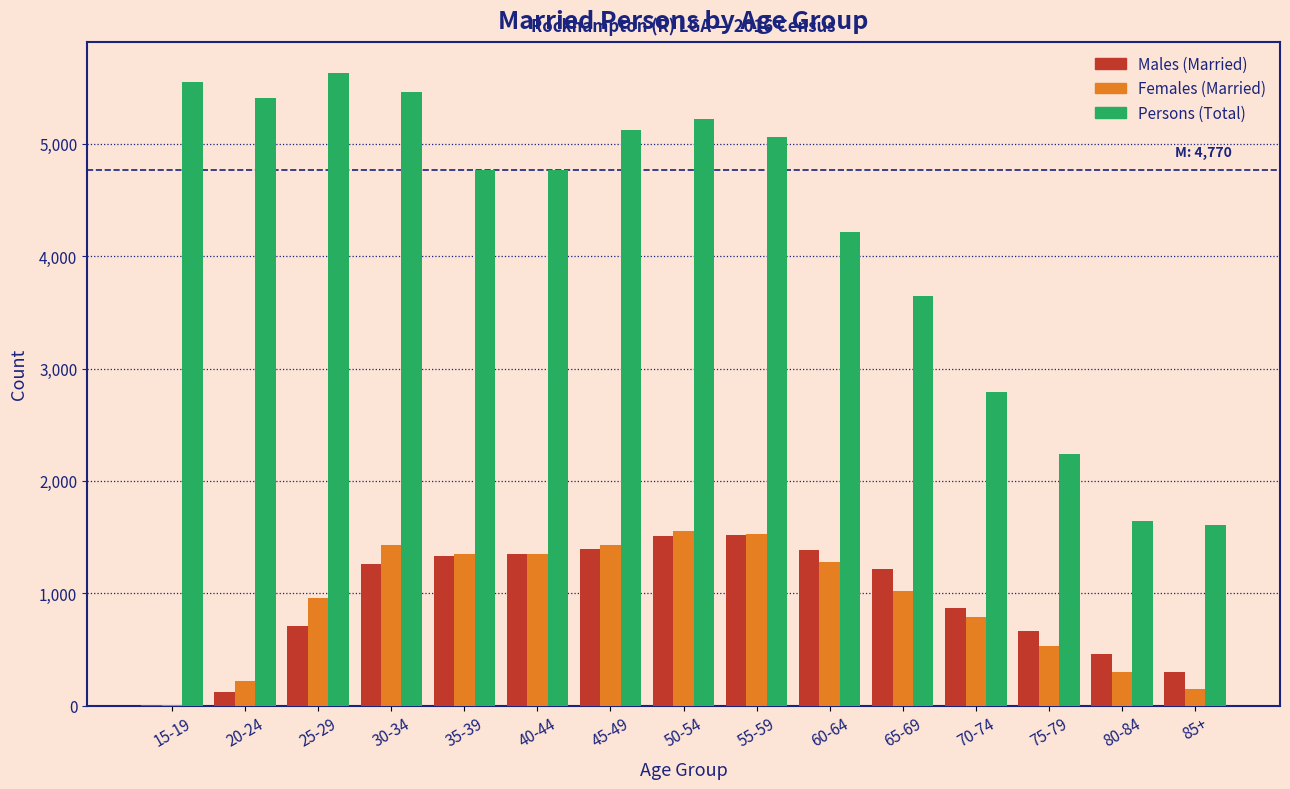

What is the maximum value for Males (Married)?

1515